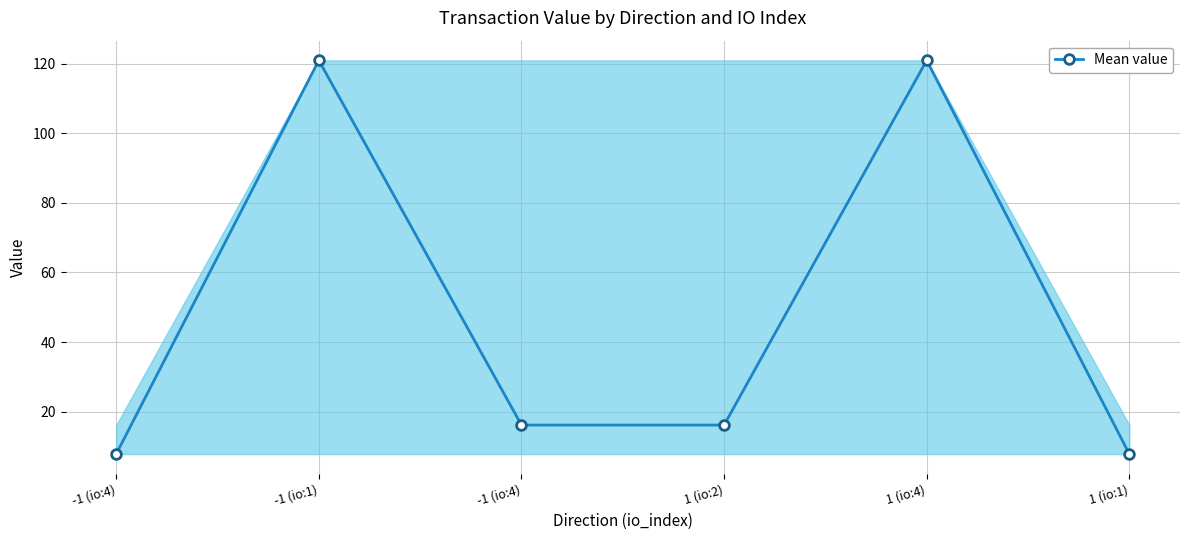

Is this an area chart (filled region under the line)?

Yes